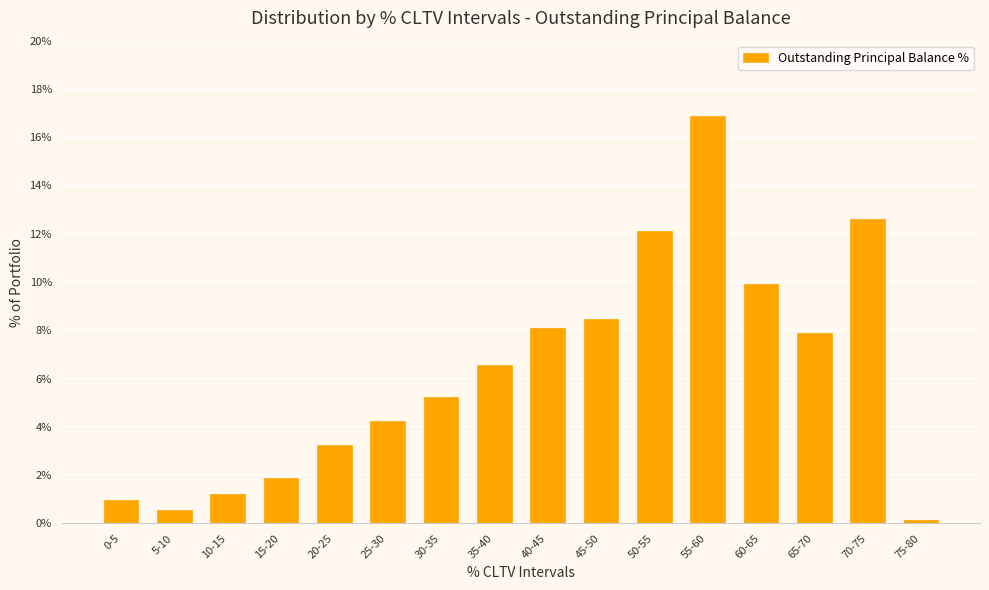

What is the label of the 4th bar from the left?

15-20